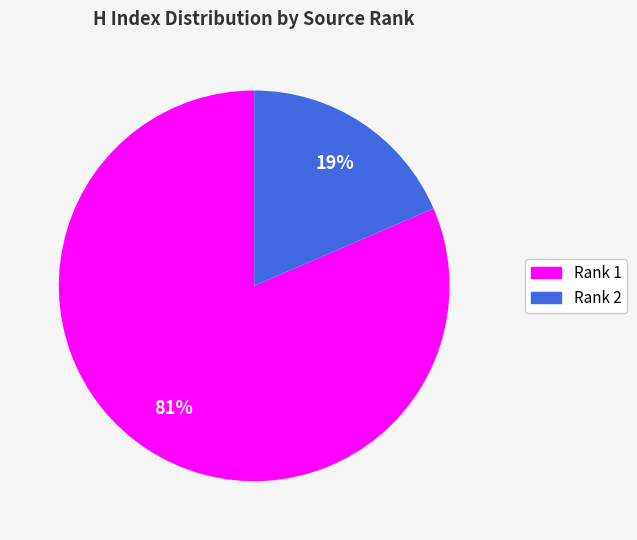

How many slices are in this pie chart?

2